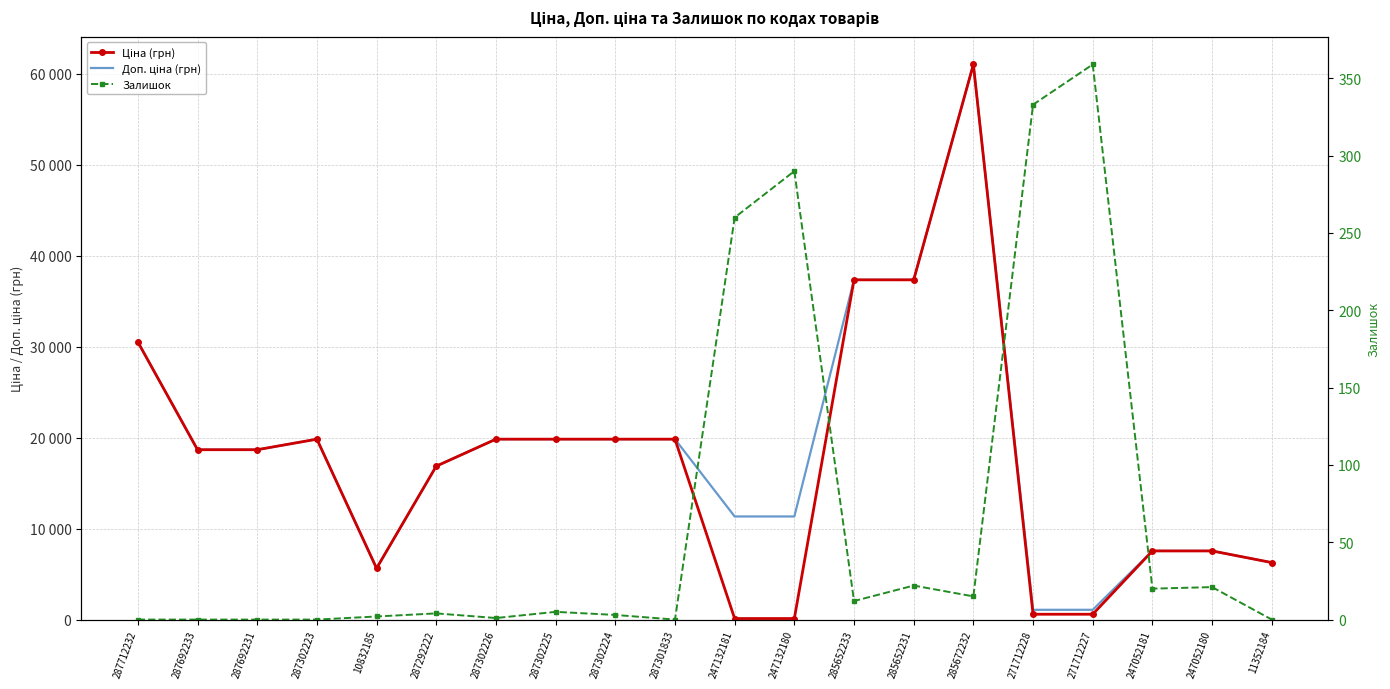

The Доп. ціна (грн) series shows 19831.1 at 287301833. True or false?

True